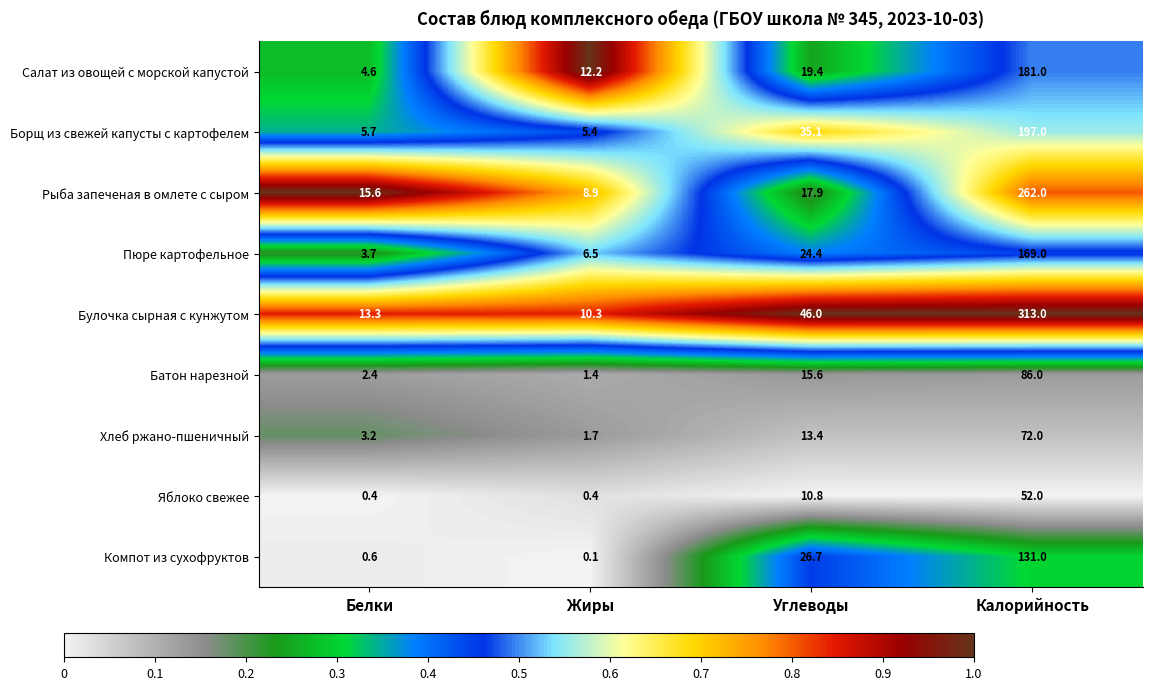

What is the difference between the highest and lowest values at Белки?

15.2